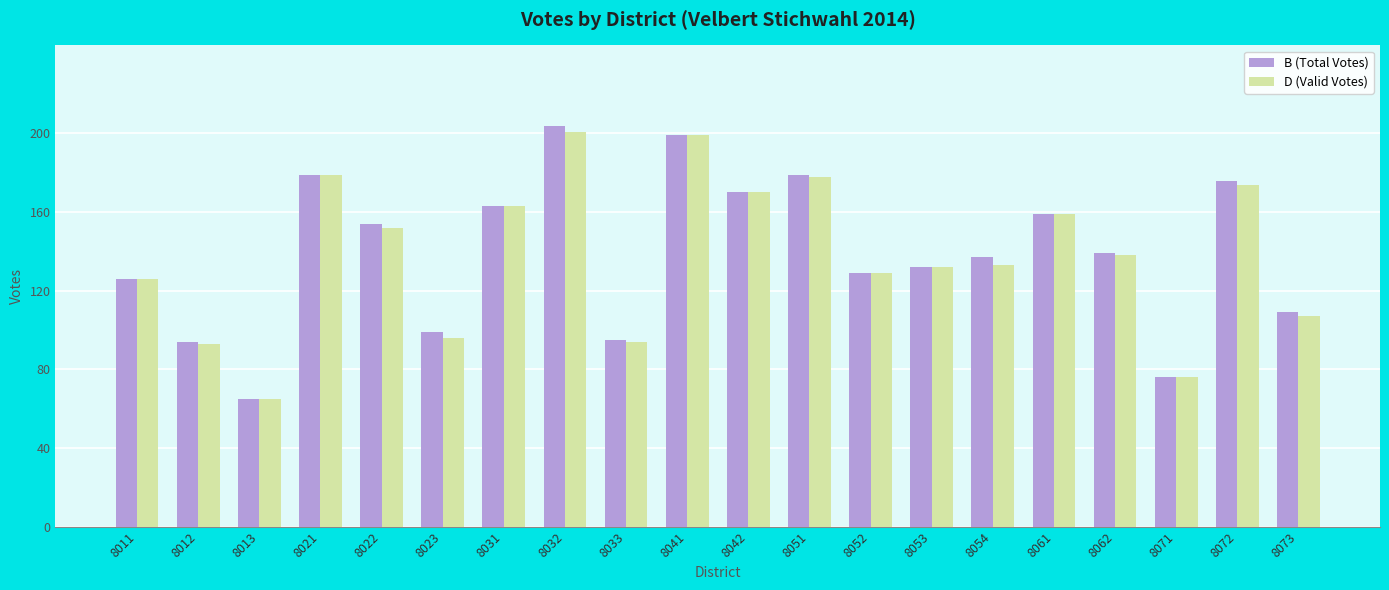

Which series changed the most between 8032 and 8062?

B (Total Votes)